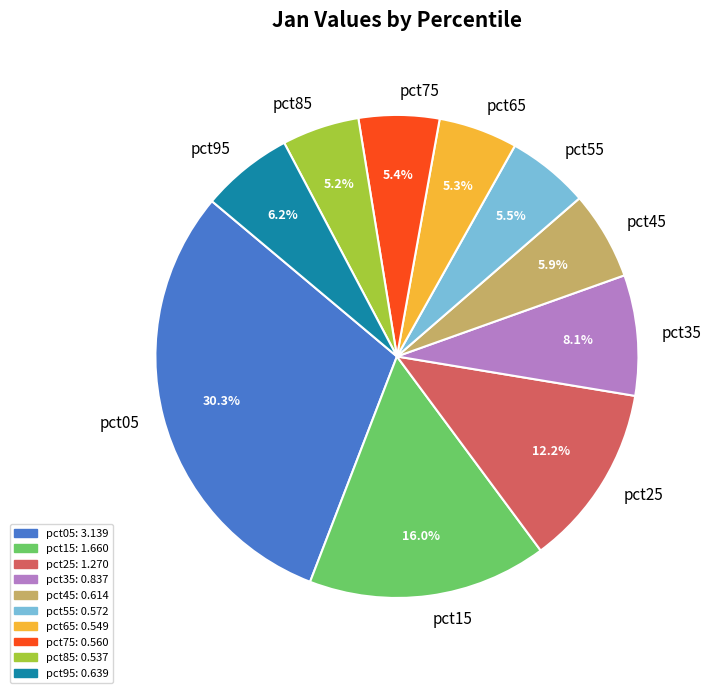

To the nearest percent, what is the average slice percentage?

10%